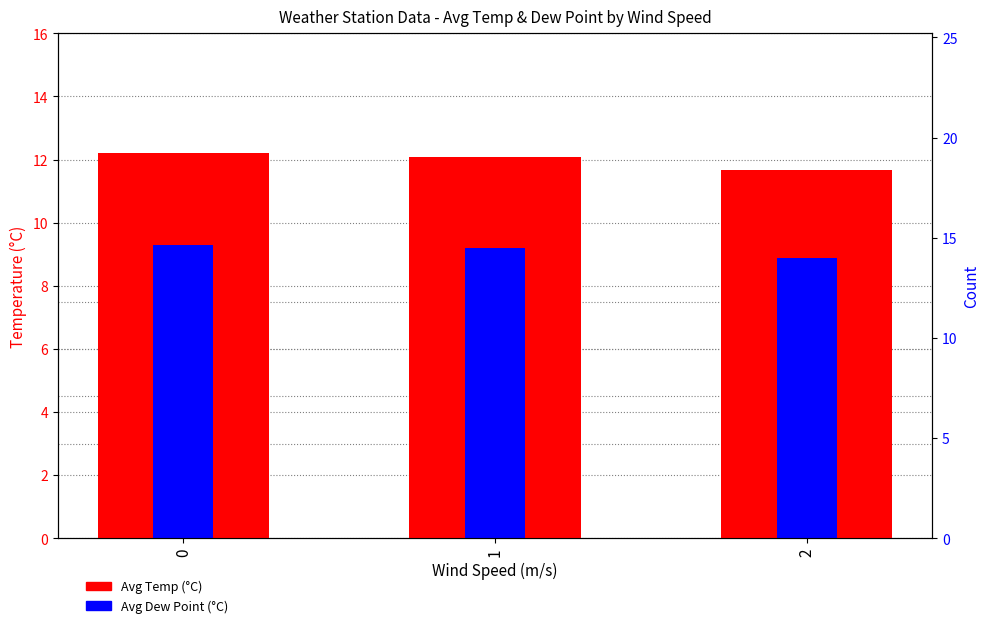

Which label corresponds to the smallest value in the chart?

2